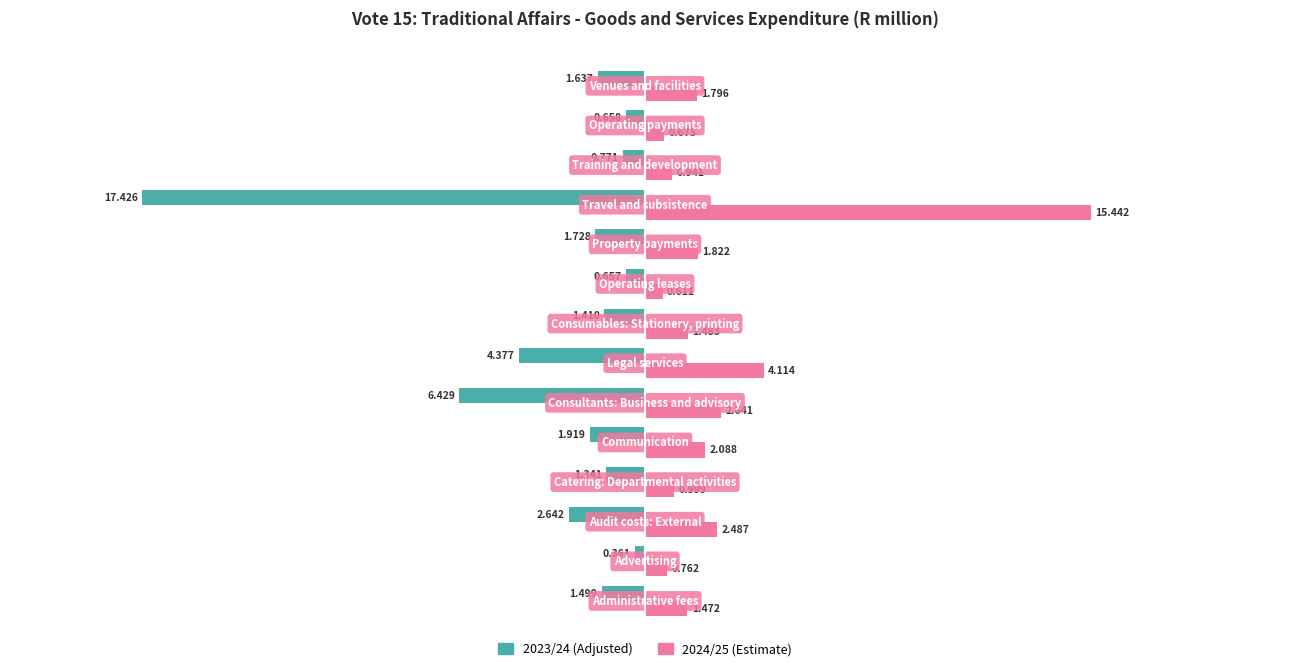

What is the difference between the maximum and second lowest values in the 2023/24 (Adjusted) series?

6.1